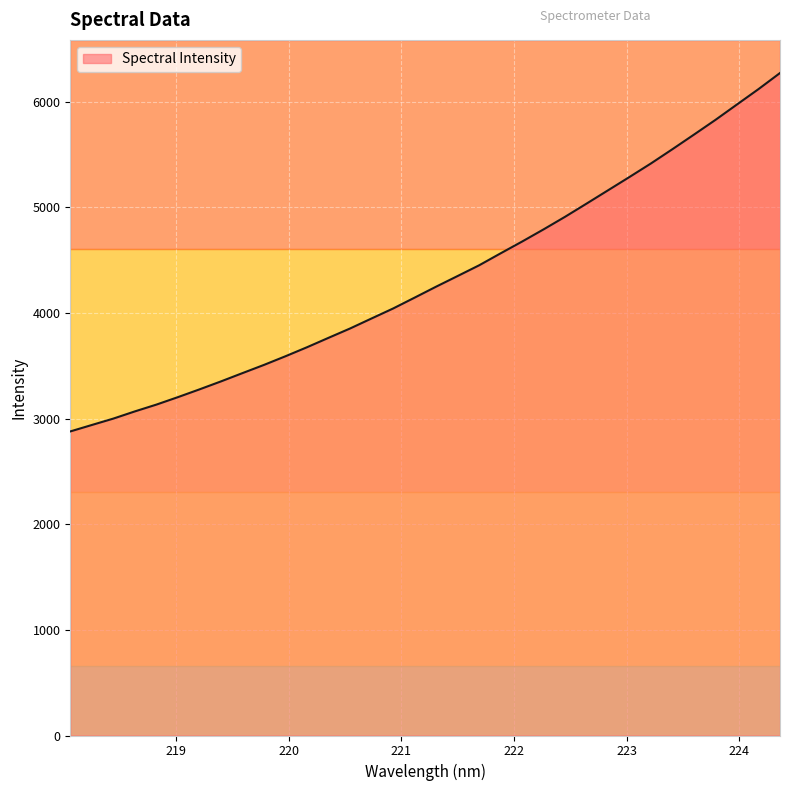

What is the maximum value shown in the chart?

6273.1